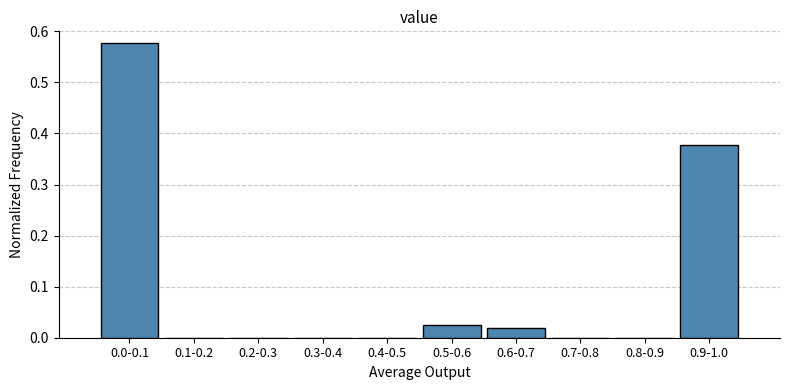

The value at 0.8-0.9 is 0.4. True or false?

False